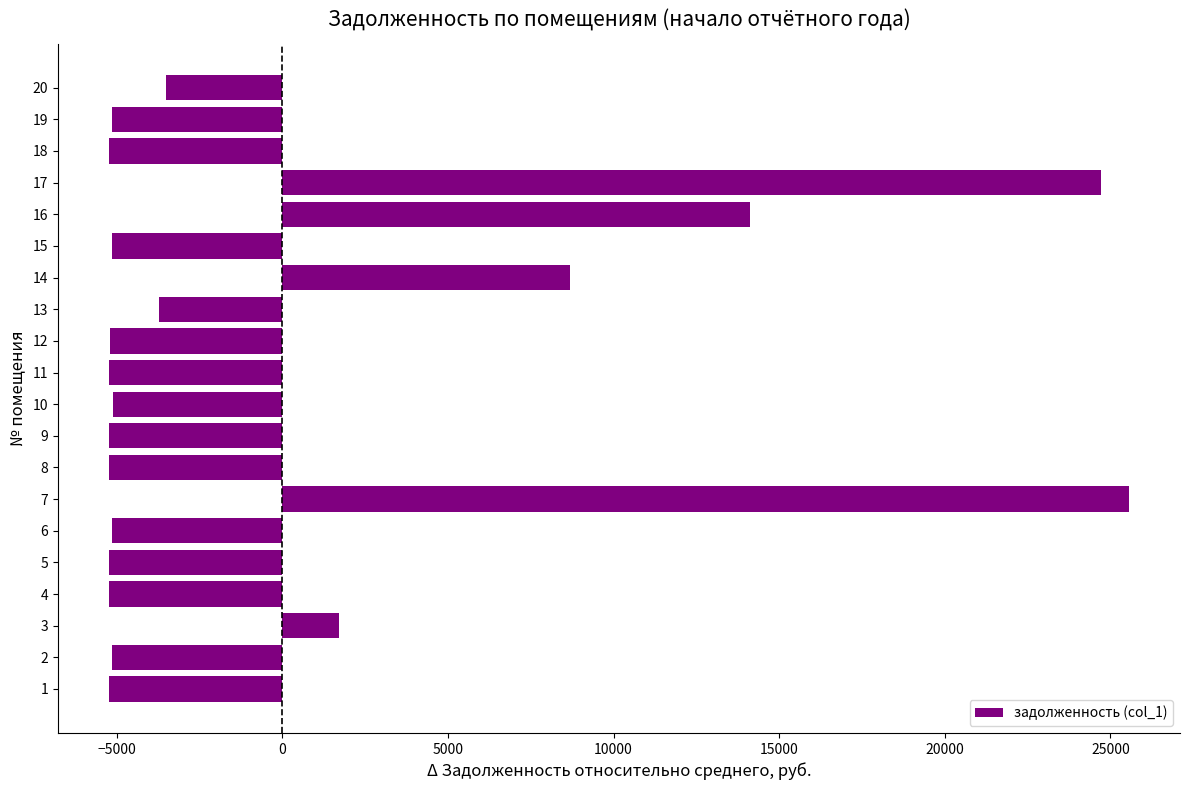

How many values exceed -5138?

9